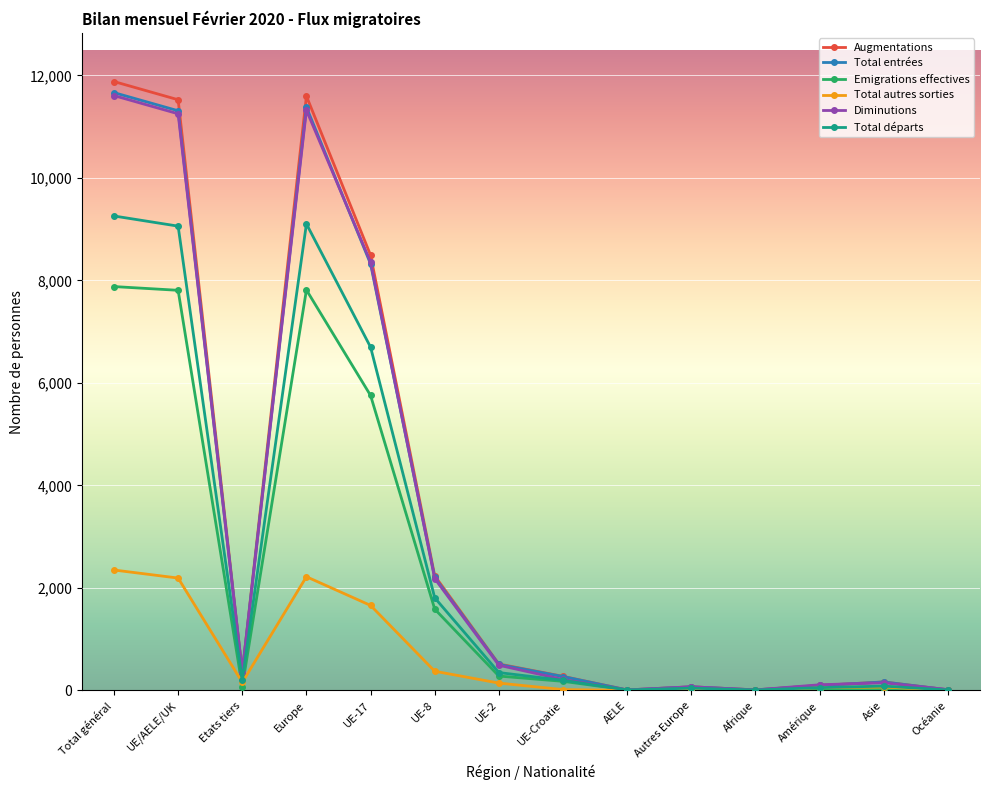

How many lines are shown in the chart?

6